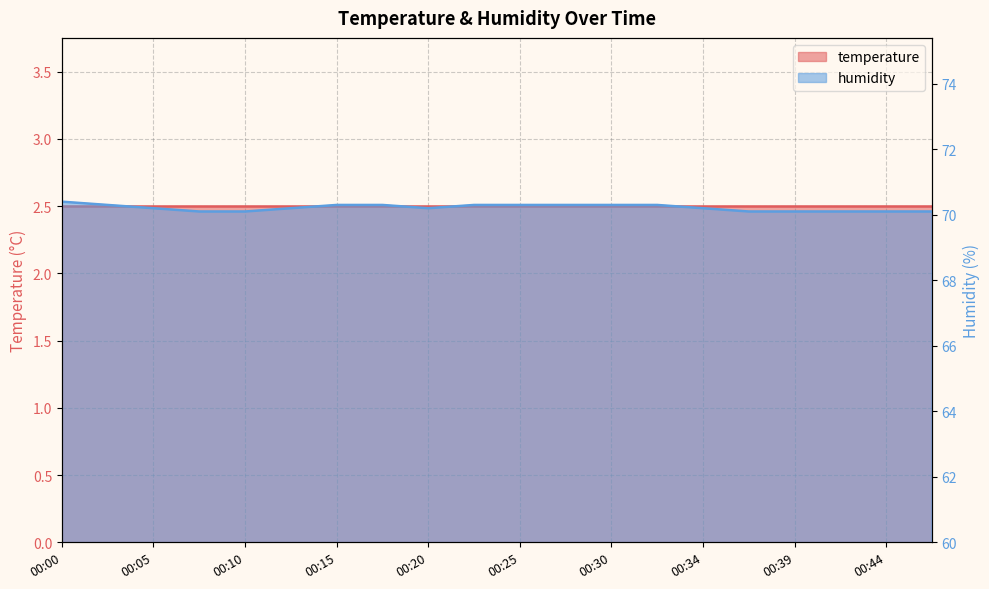

Read the value at 00:00.

70.4